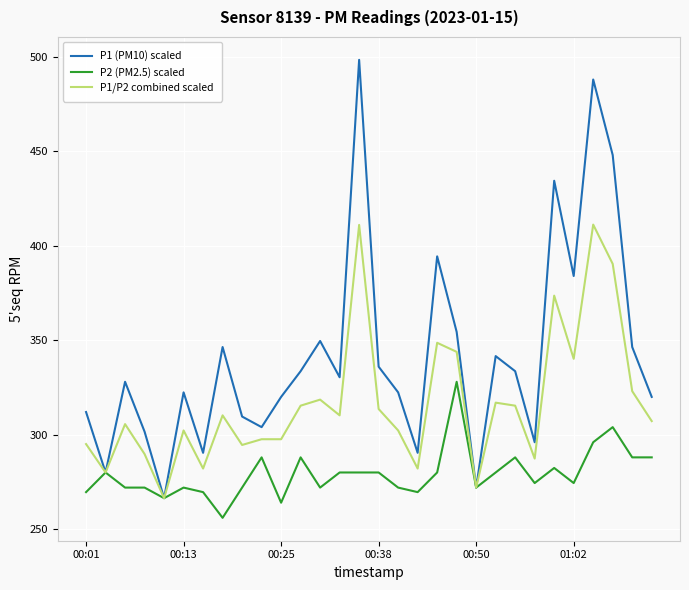

Which series has the widest spread of values?

P1 (PM10) scaled